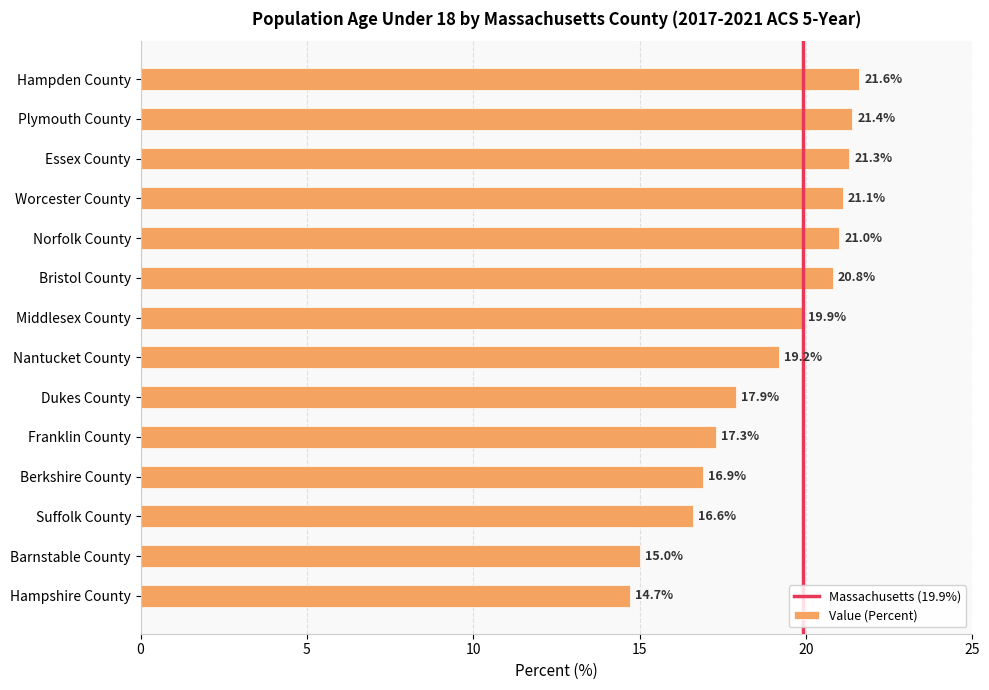

What is the change in value from Essex County to Bristol County?

-0.5